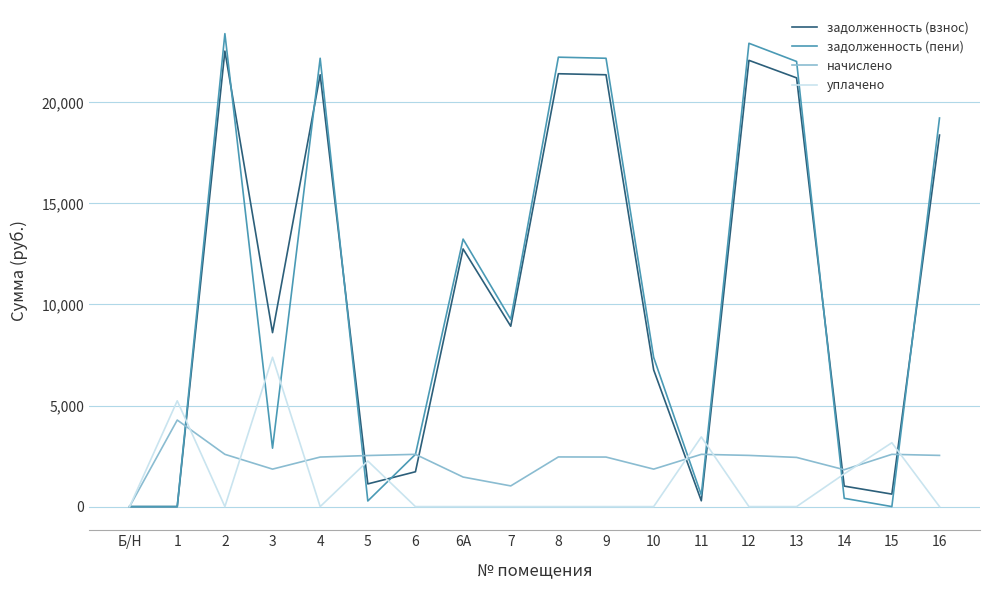

What is the approximate value of задолженность (взнос) at 11?

287.3